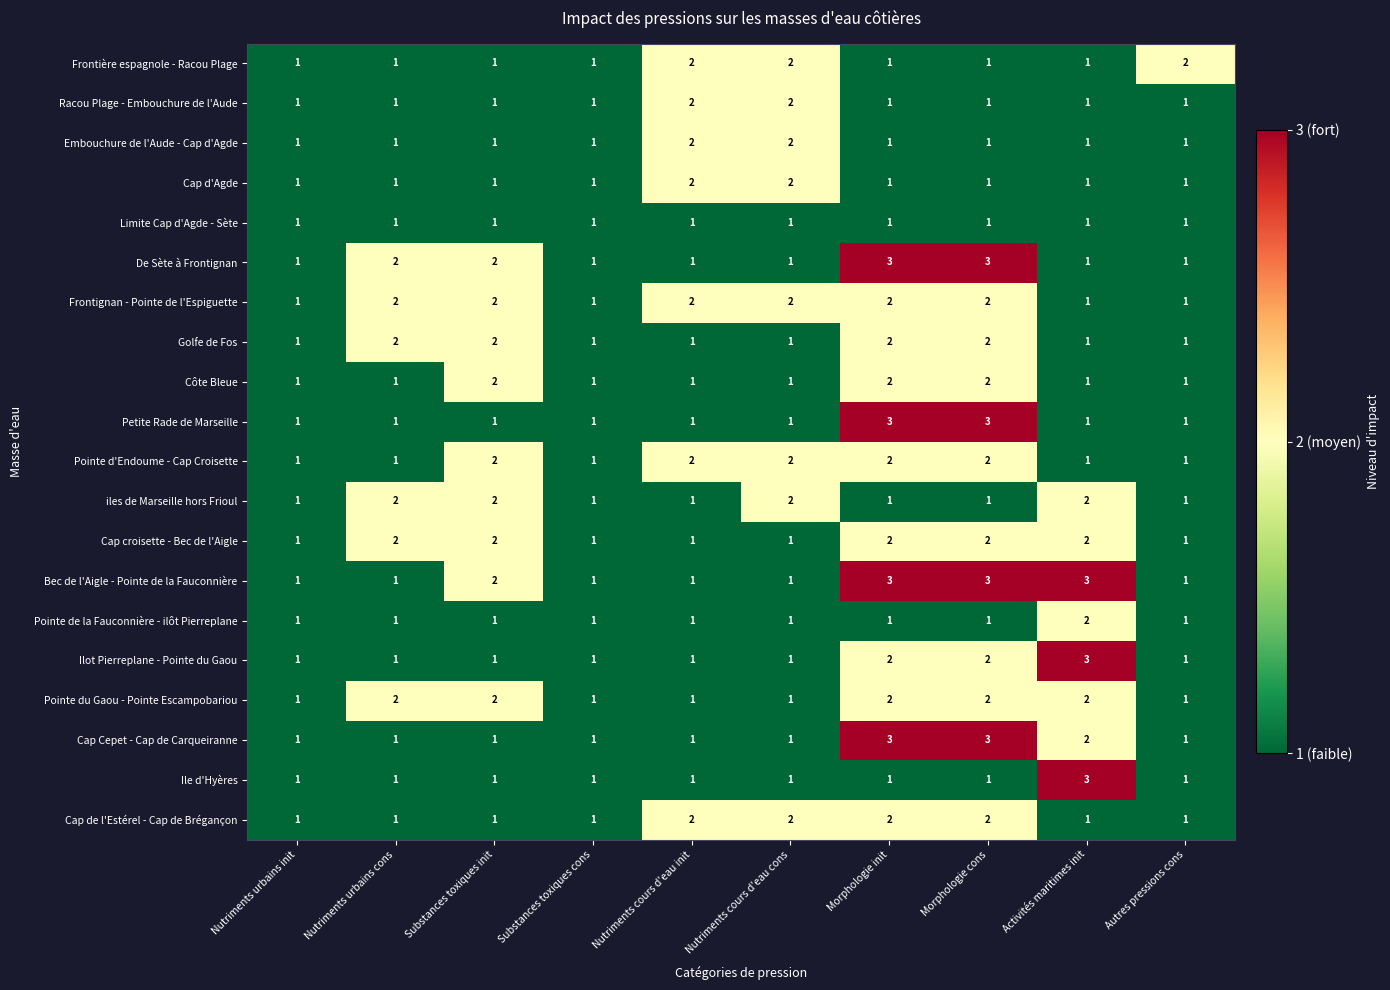

How many Cap croisette - Bec de l'Aigle values are between 1 and 2?

10